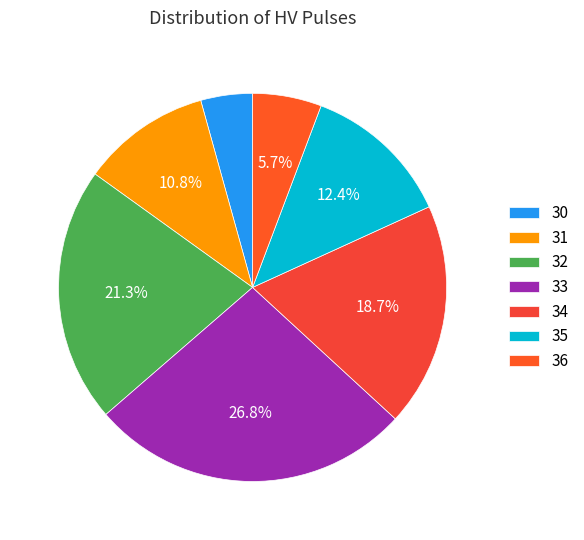

What percentage is the 35 slice, to the nearest percent?

12%